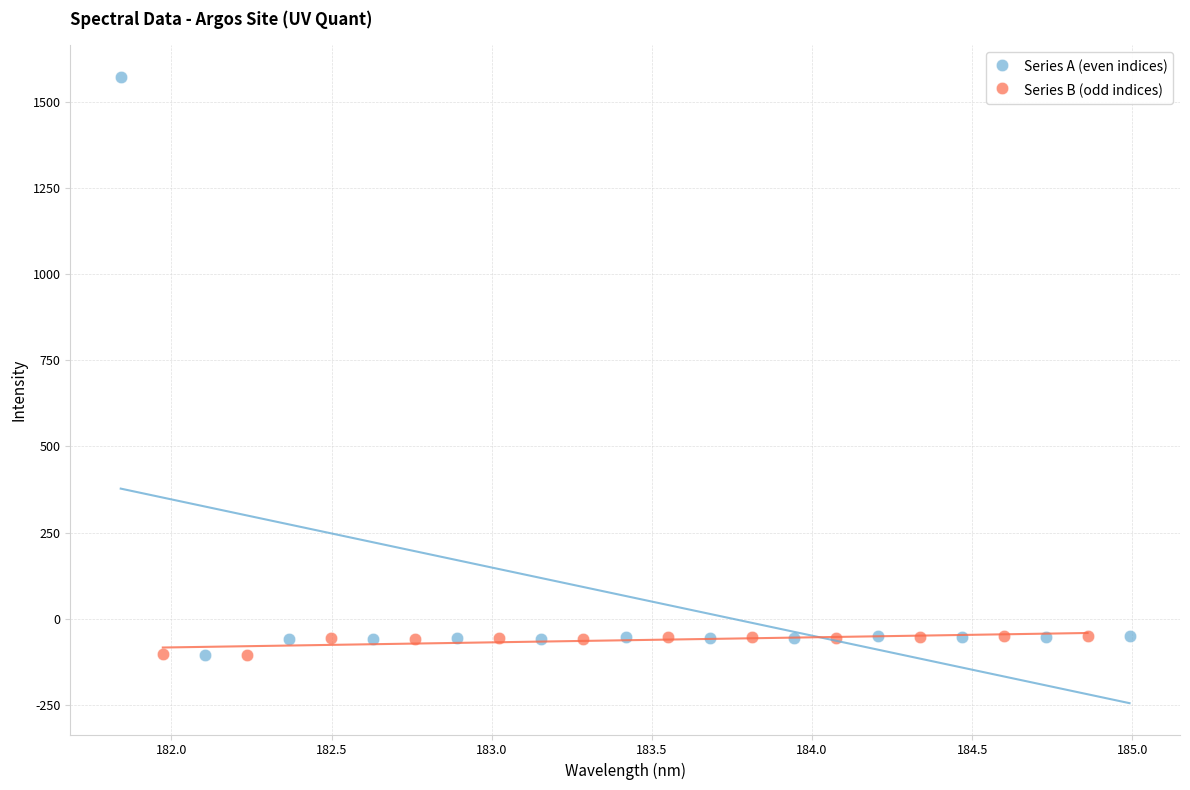

Which series contains the highest Y value?

Series A (even indices)